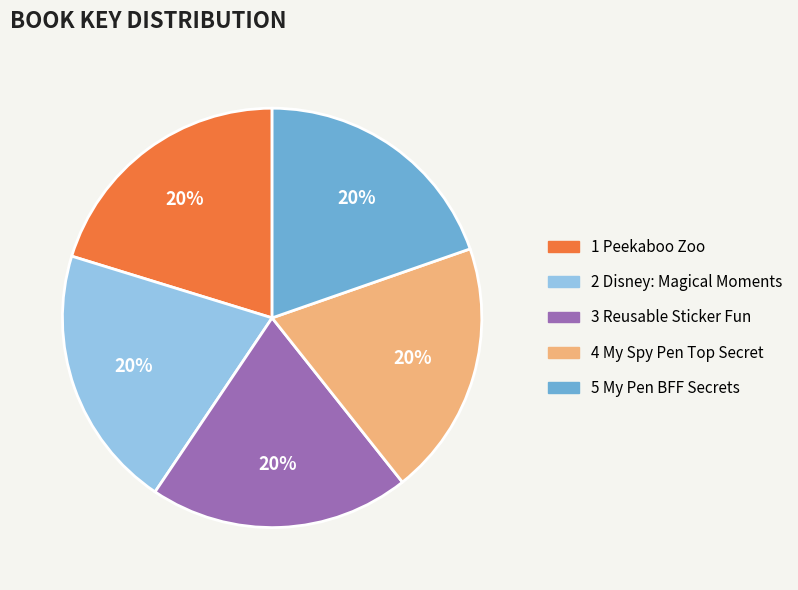

Does 1 Peekaboo Zoo account for over 50% of the chart?

No